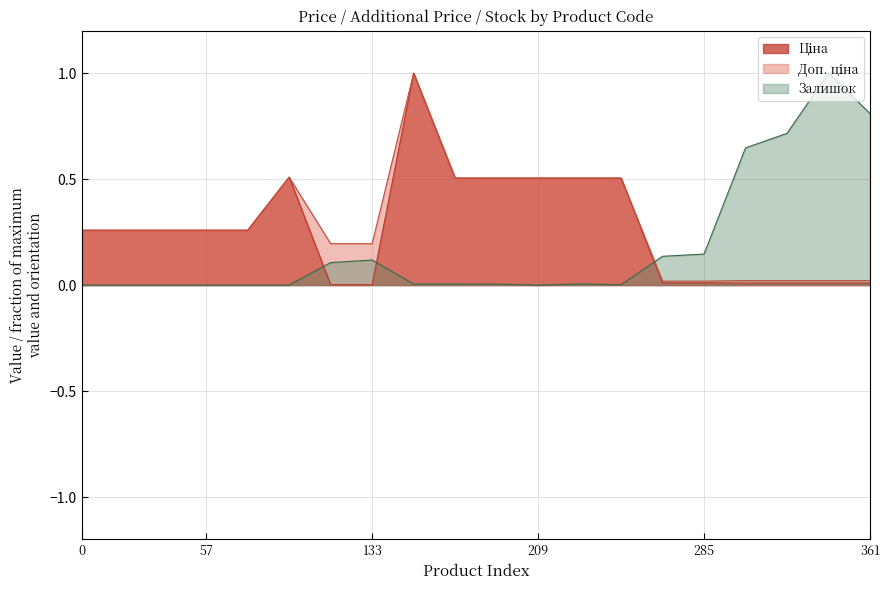

What is the sum of all Доп. ціна values?

5.8